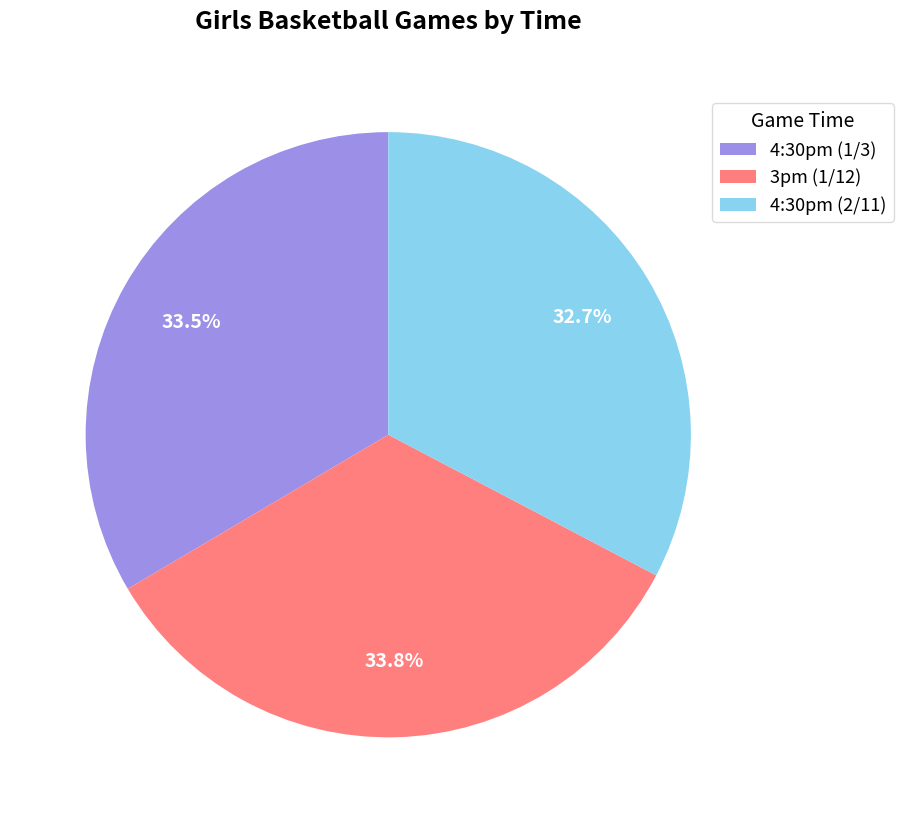

Which slice is the smallest?

4:30pm (2/11)